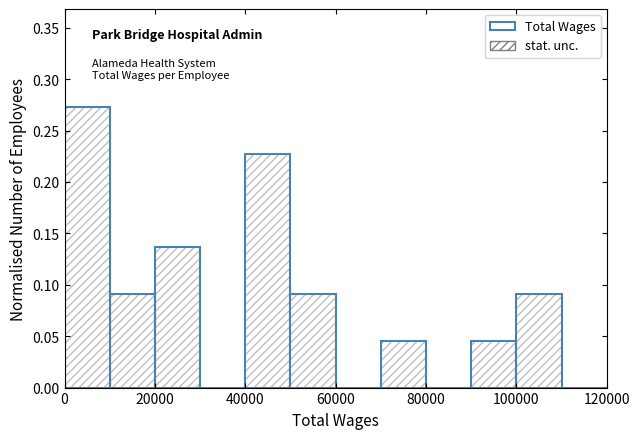

Which range on the x-axis has the tallest bar?

0 to 10000